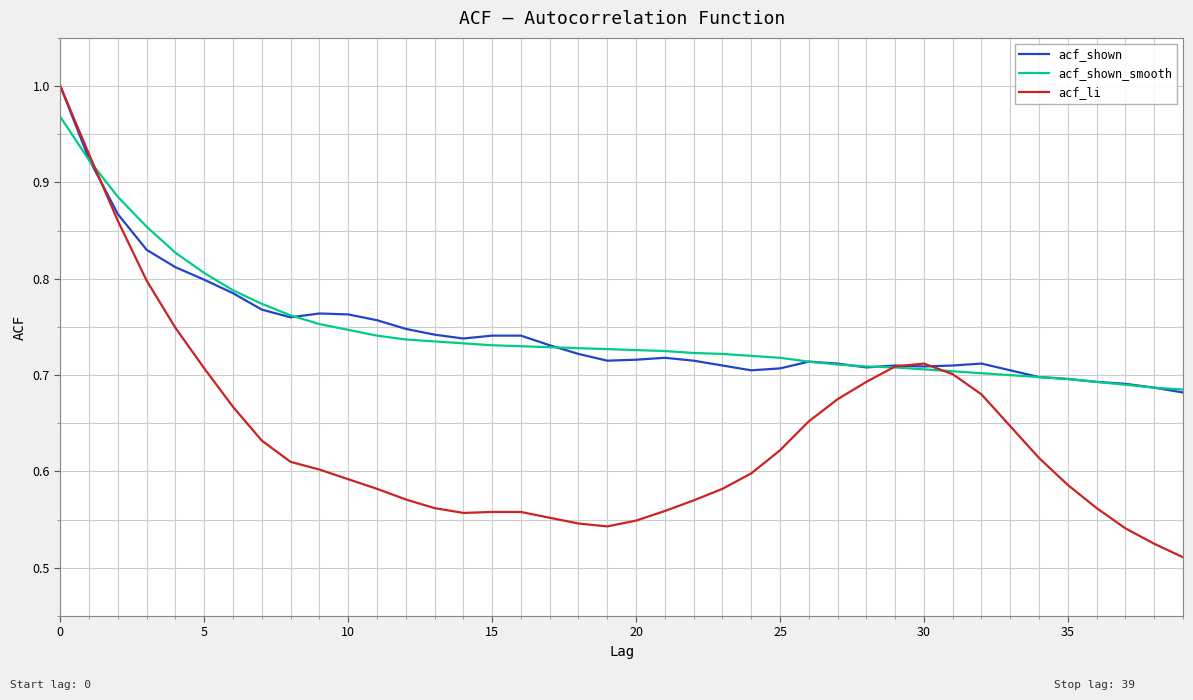

What are all the series names shown in the legend?

acf_shown, acf_shown_smooth, acf_li